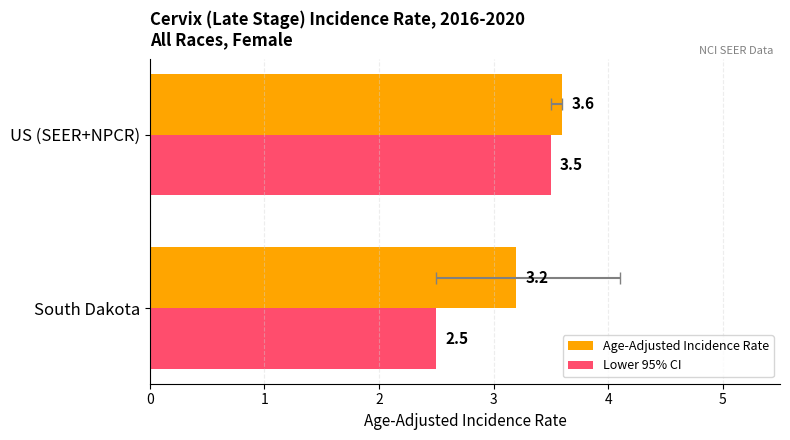

Rank the categories by Lower 95% CI value from highest to lowest.

US (SEER+NPCR), South Dakota